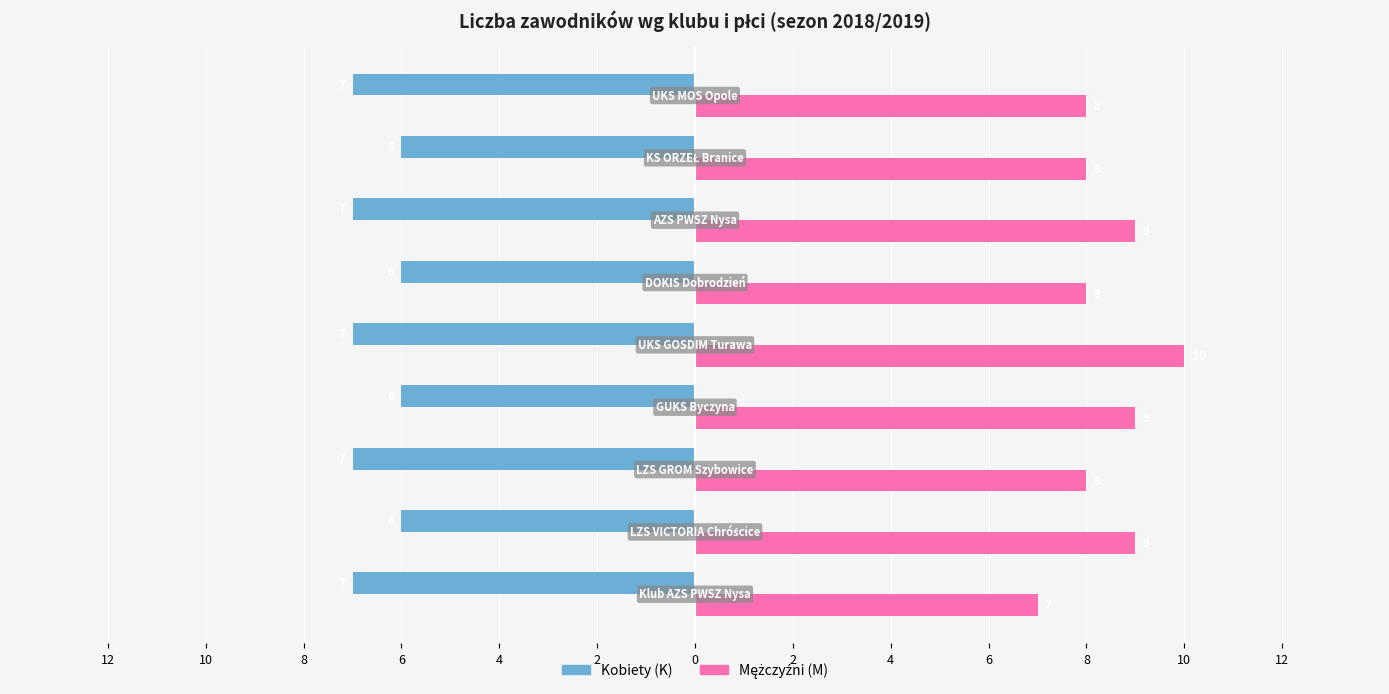

How many bars are there in total?

18